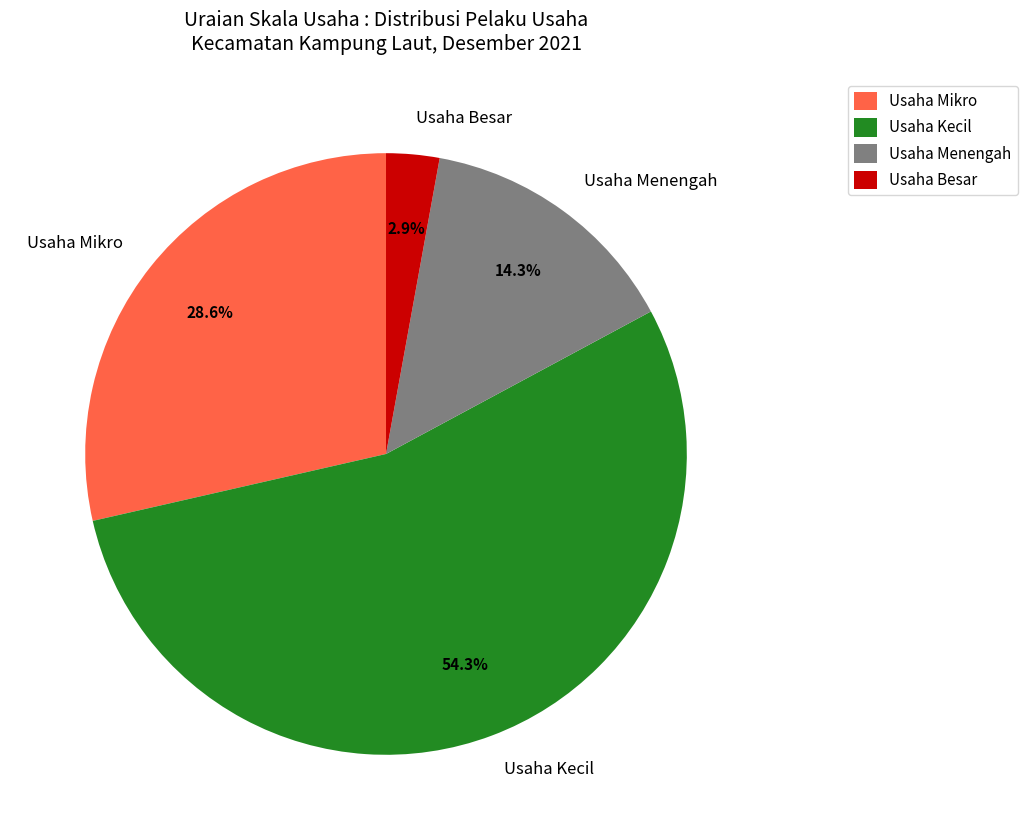

What is the ratio of the value at Usaha Menengah to the value at Usaha Kecil?

0.3